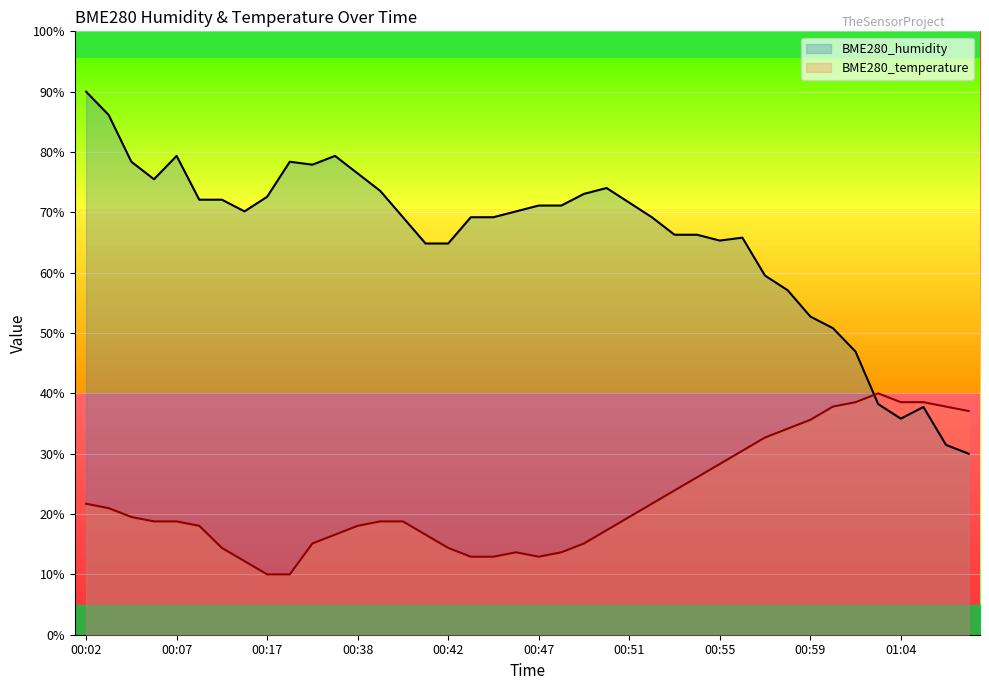

What is the total value across all series at 00:17?

82.6